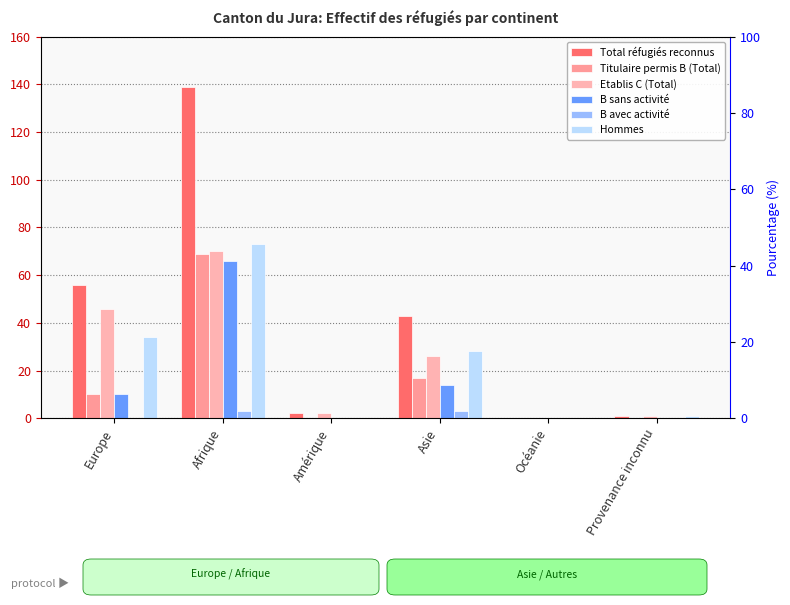

At which category does the chart reach its minimum across all series?

Océanie